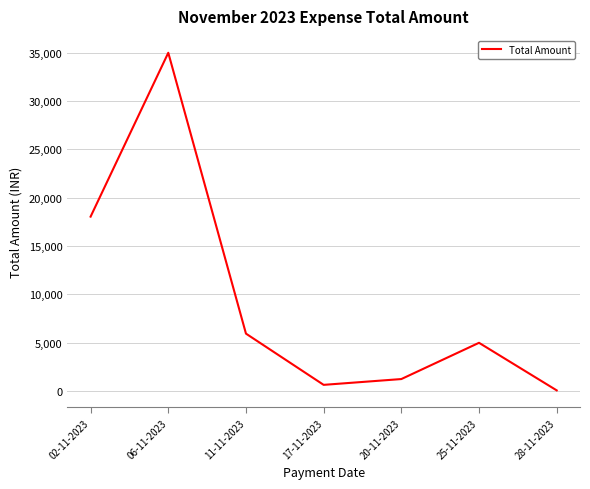

Which has a higher value, 06-11-2023 or 17-11-2023?

06-11-2023